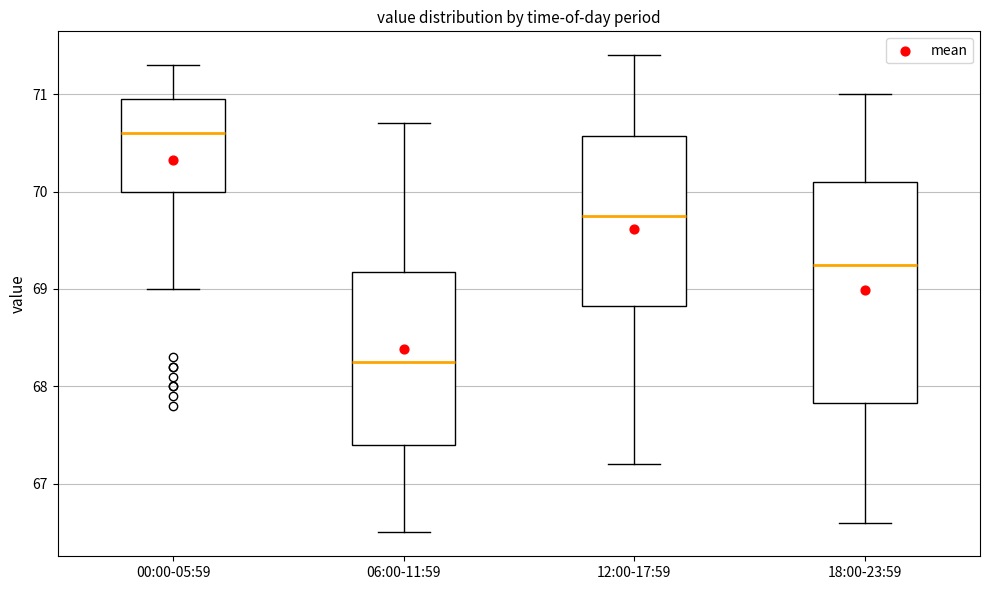

Comparing the boxes themselves (not the whiskers), which one is the tallest?

18:00-23:59